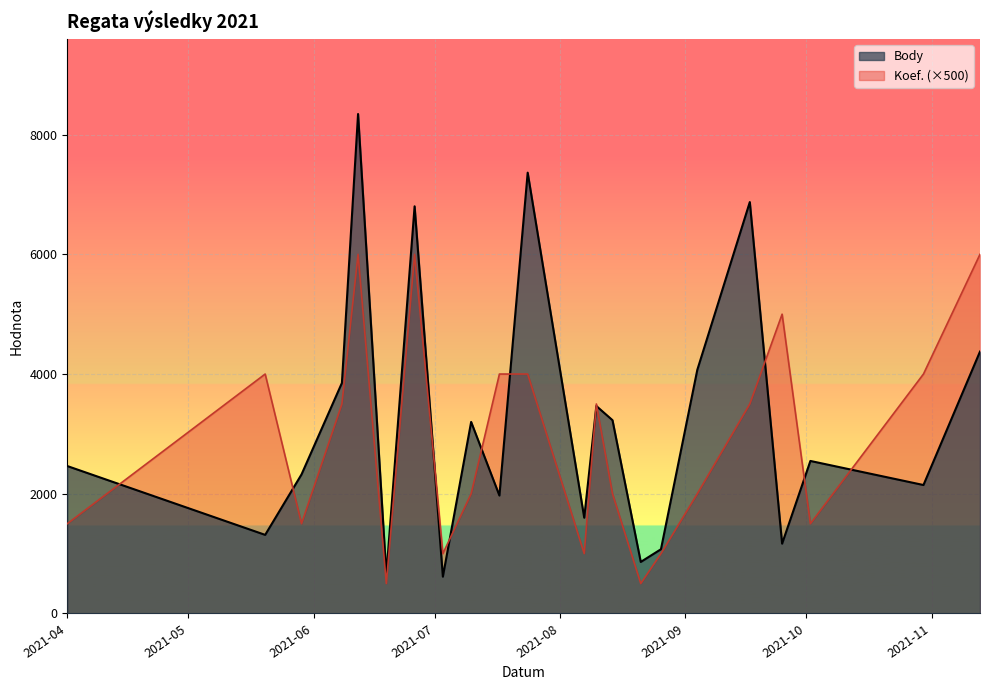

Which series has the largest range (max minus min)?

Body